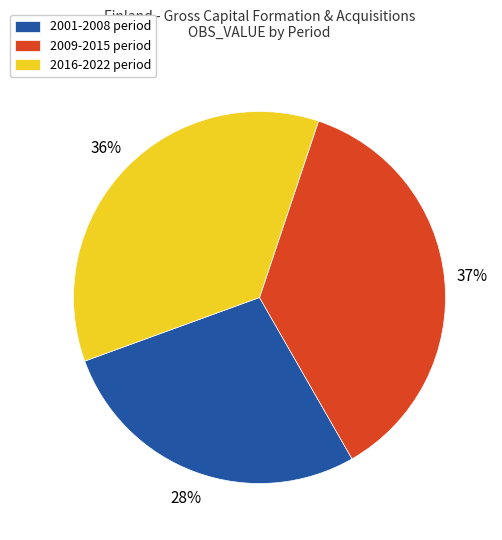

What is the largest slice in the pie chart?

2009-2015 period